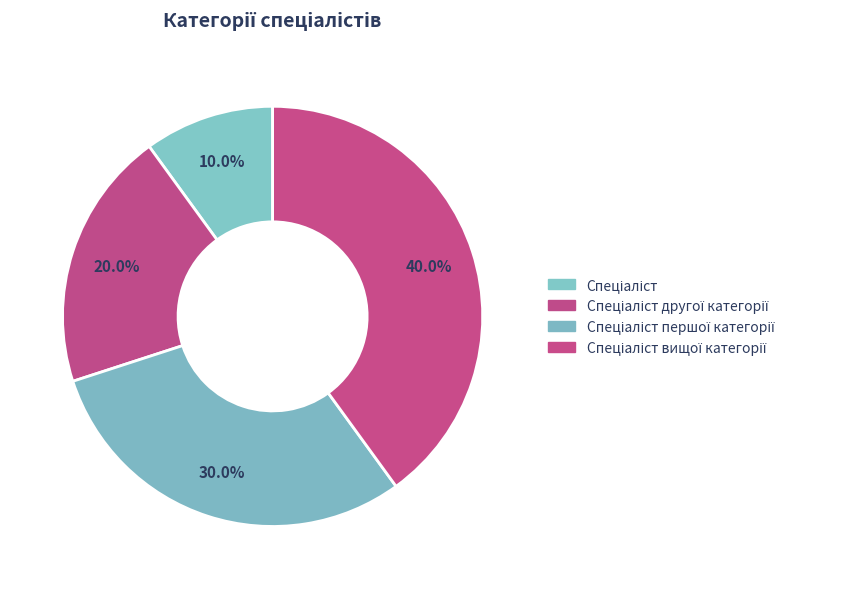

How many slices are in this pie chart?

4